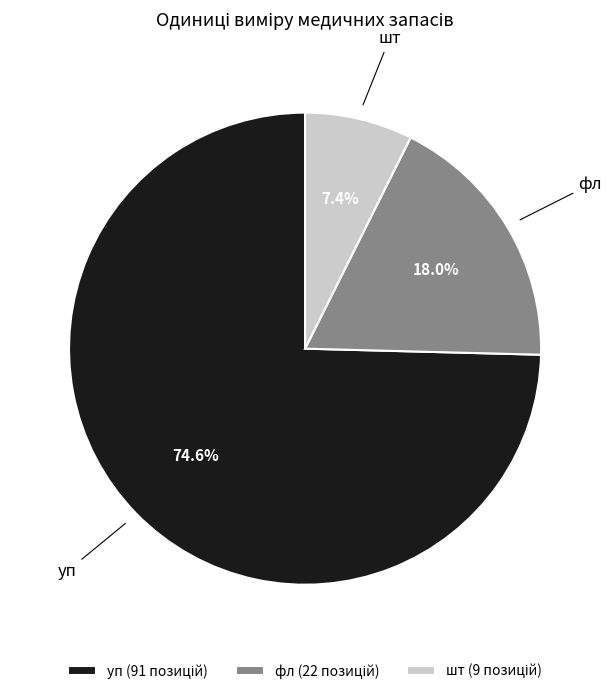

Count the number of slices in the pie.

3